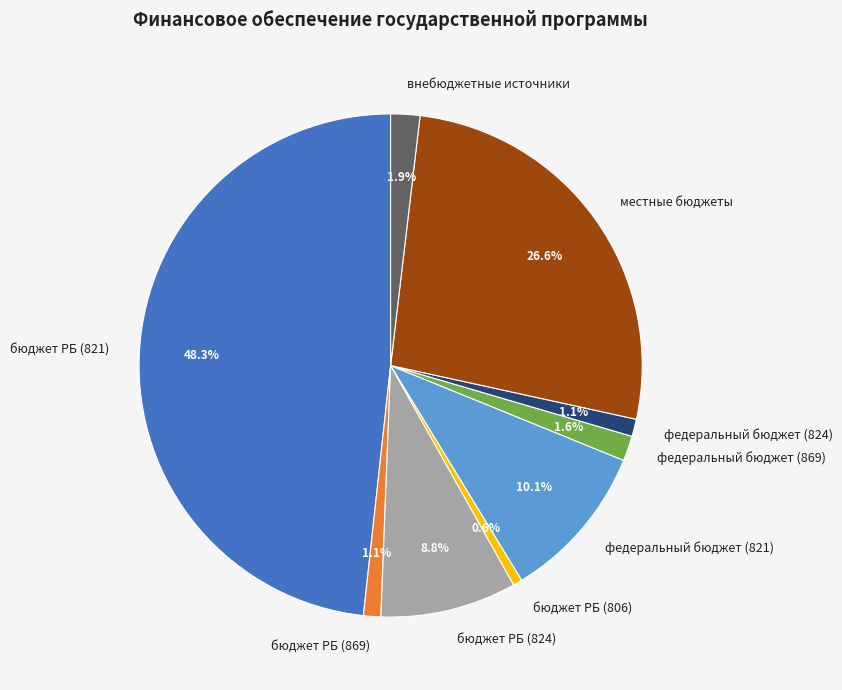

What is the smallest slice in the pie chart?

бюджет РБ (806)